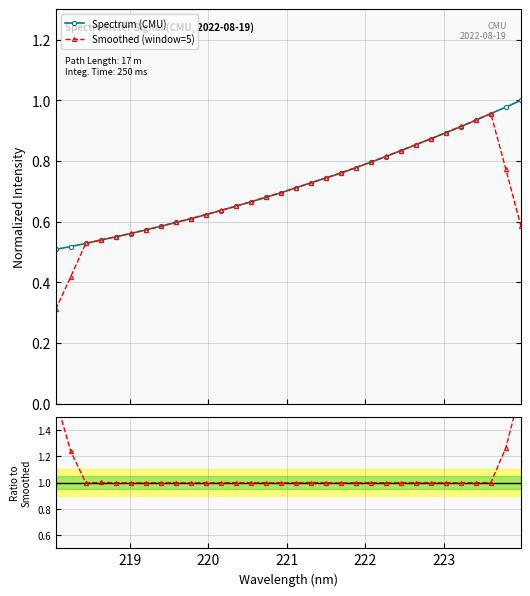

What is the value of the Smoothed (window=5) point at the 1st from the left?

0.3